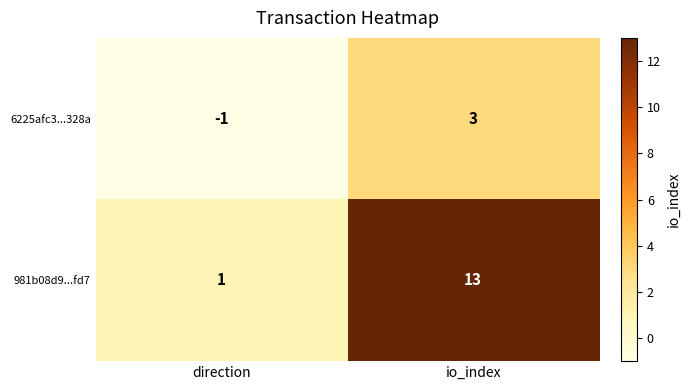

Reading right to left, list all the values displayed in this chart.

6225afc3...328a: 3	-1
981b08d9...fd7: 13	1